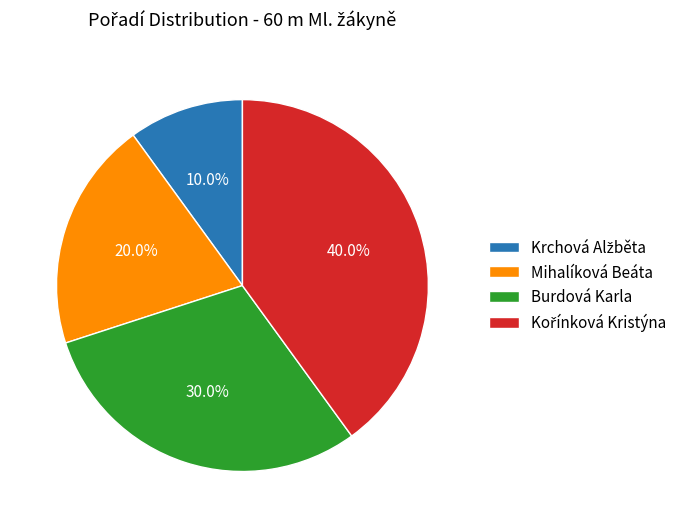

How many segments does this pie chart have?

4